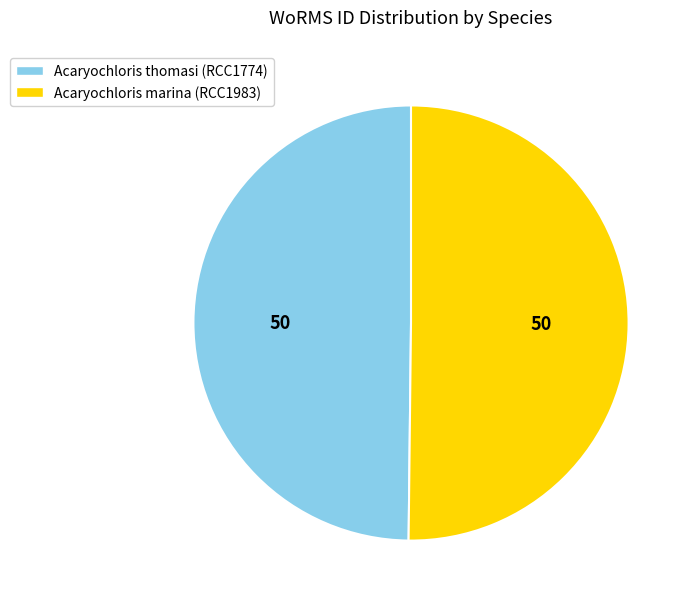

True or false: Acaryochloris marina (RCC1983) accounts for 50% of the total.

True